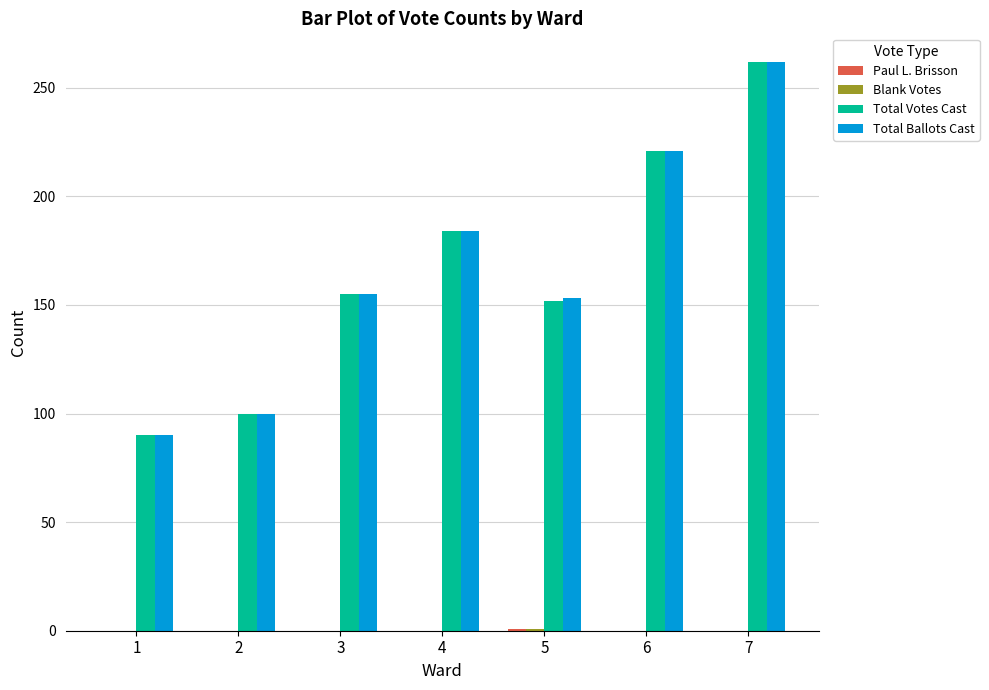

What is the maximum value for Total Votes Cast?

262